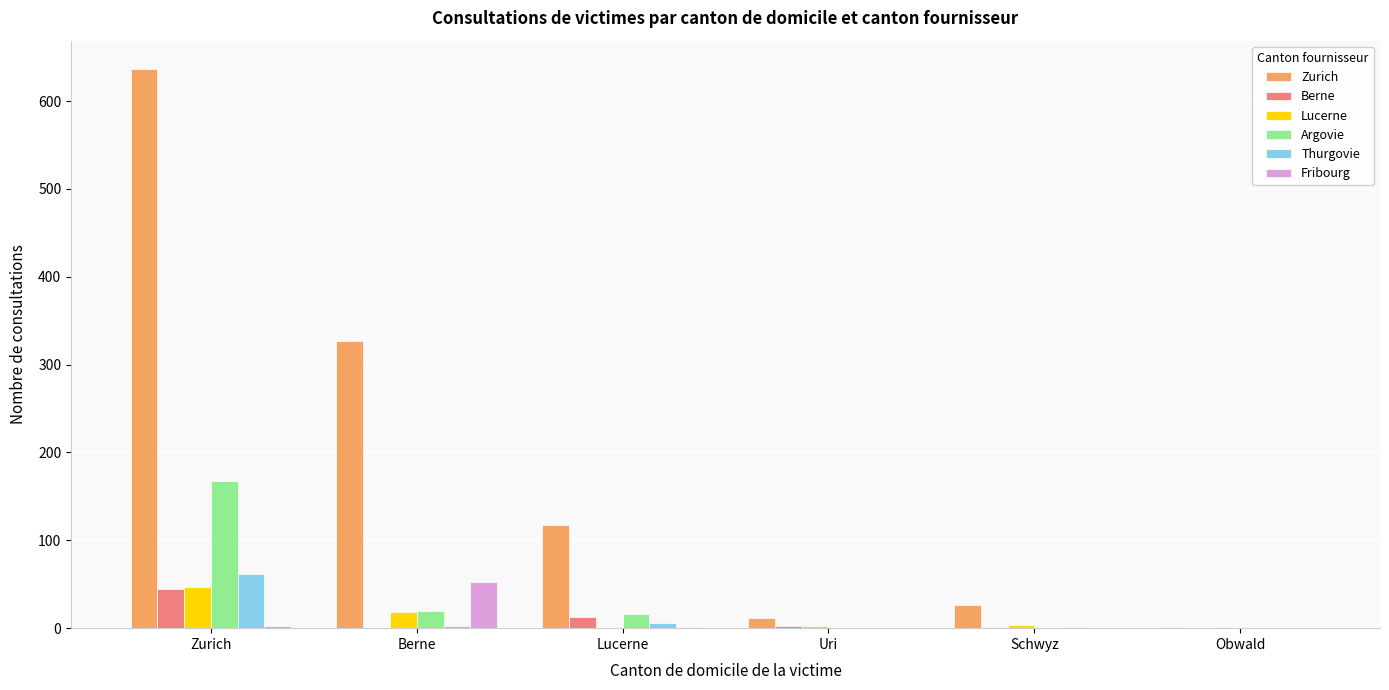

What is the average value of the Berne series?

10